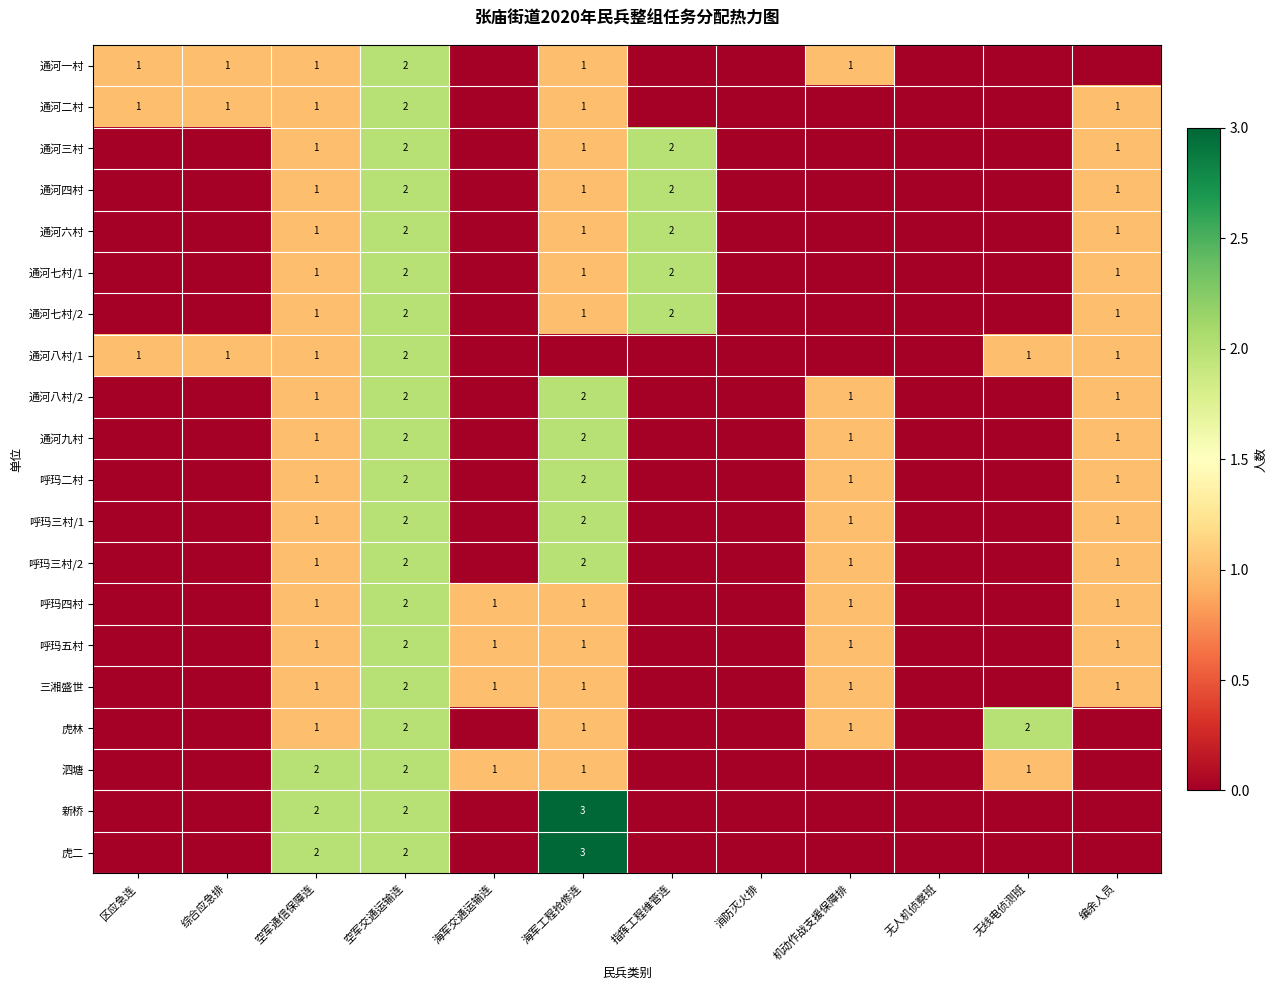

Which category has the lowest value in the 通河九村 series?

区应急连